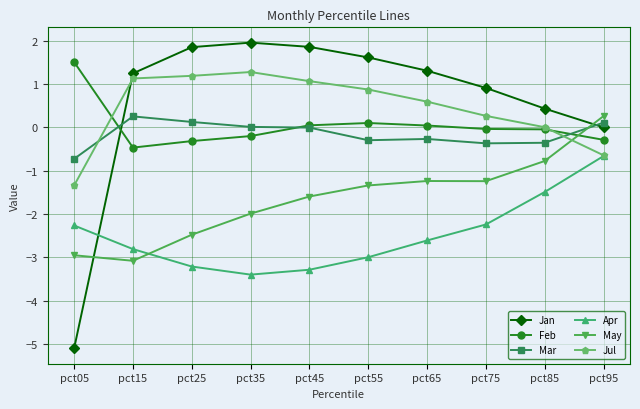

What is the value of the Jul point at the 8th from the left?

0.3